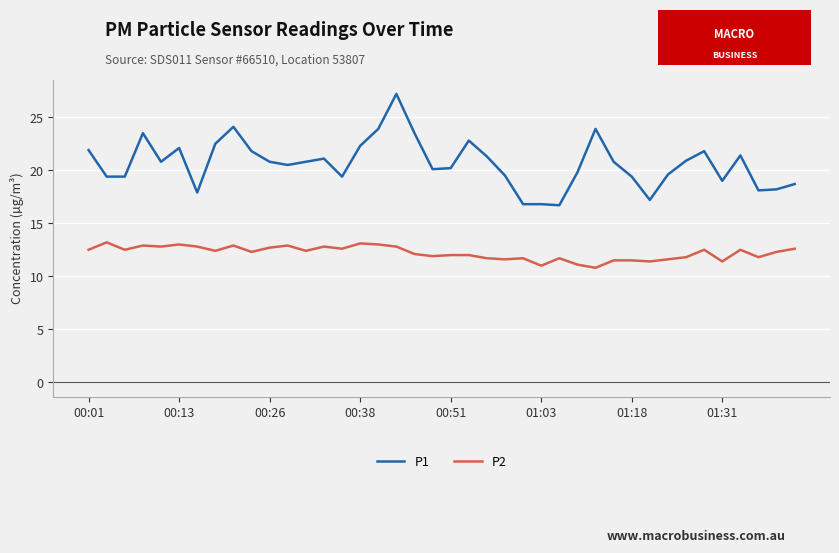

What is the average value of the P2 series?

12.2